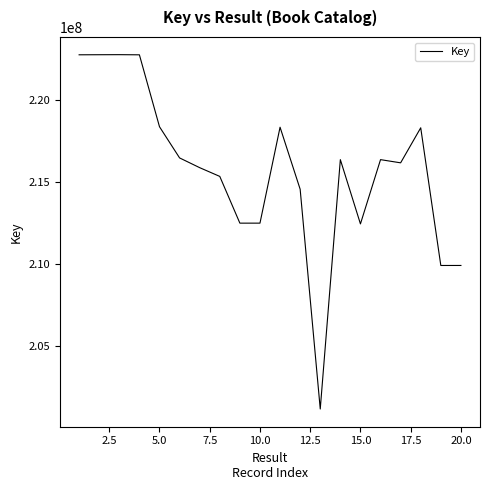

What is the sum of all values?

4315457540